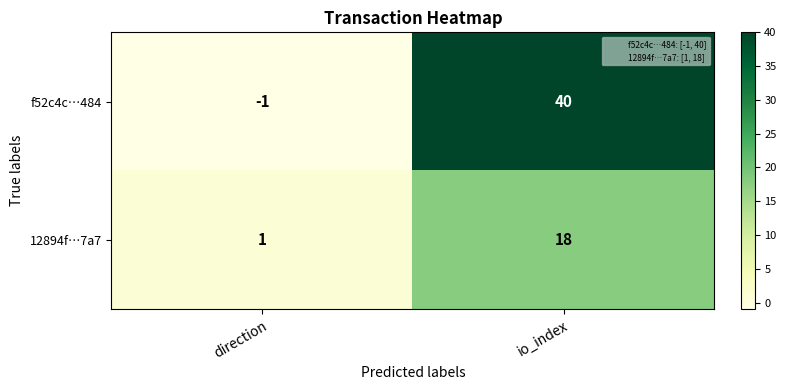

Which series has the largest total across all categories?

f52c4c…484